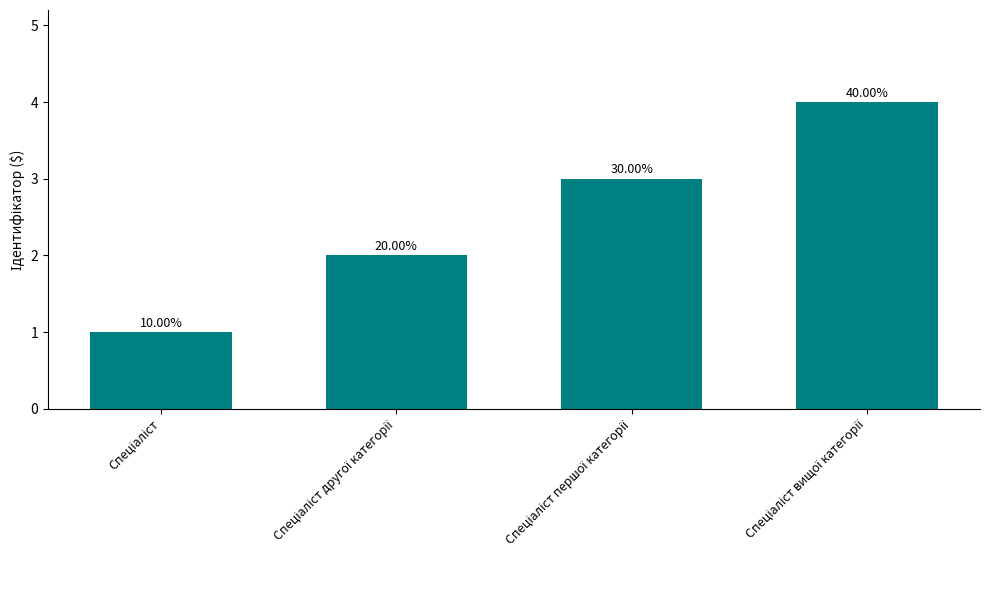

What is the change in value from Спеціаліст другої категорії to Спеціаліст першої категорії?

+1